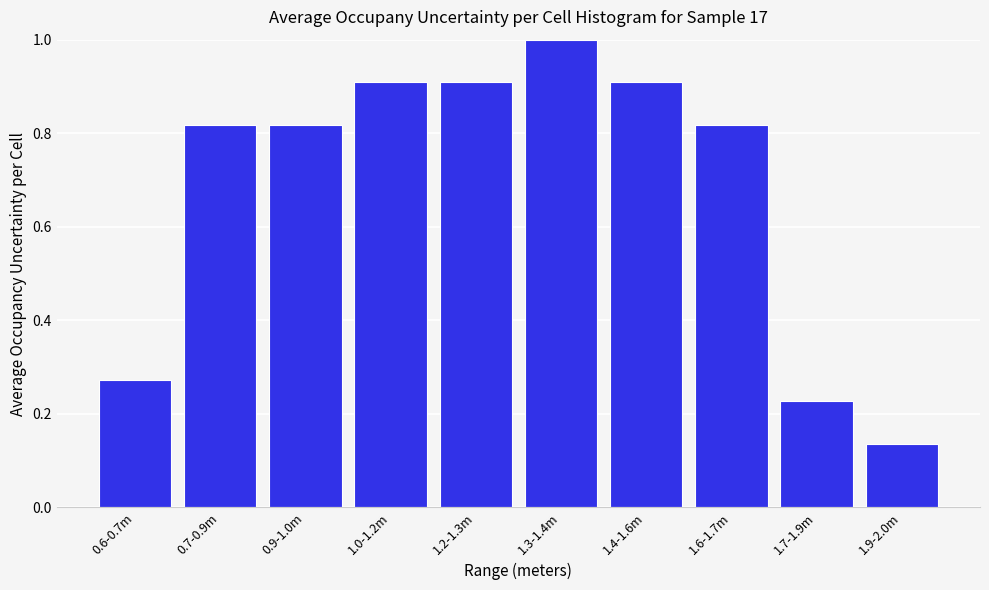

Approximately how many times larger is the value at 1.2-1.3m compared to 1.3-1.4m?

0.9